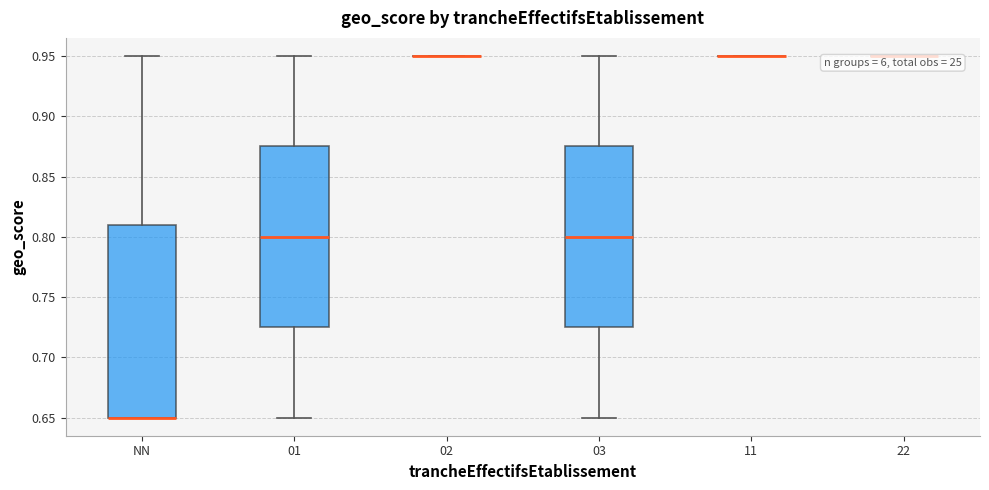

Reading left to right, read every box against the y-axis: the position of its median line, the range the box covers, and the ends of its whiskers. The values are not printed on the chart, so give them approximately, as read against the axis.

NN: median 0.650 (drawn on the box's lower edge), box 0.650 to 0.810, whiskers 0.650 to 0.950
01: median 0.800, box 0.725 to 0.875, whiskers 0.650 to 0.950
02: box collapsed to a line at 0.950, whiskers 0.950 to 0.950
03: median 0.800, box 0.725 to 0.875, whiskers 0.650 to 0.950
11: box collapsed to a line at 0.950, whiskers 0.950 to 0.950
22: box collapsed to a line at 0.950, whiskers 0.950 to 0.950